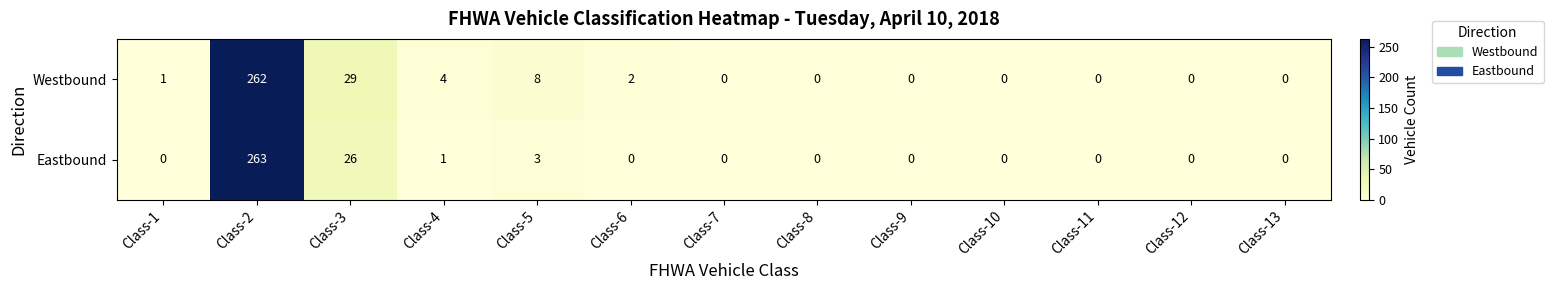

At which category is the sum across all series the highest?

Class-2